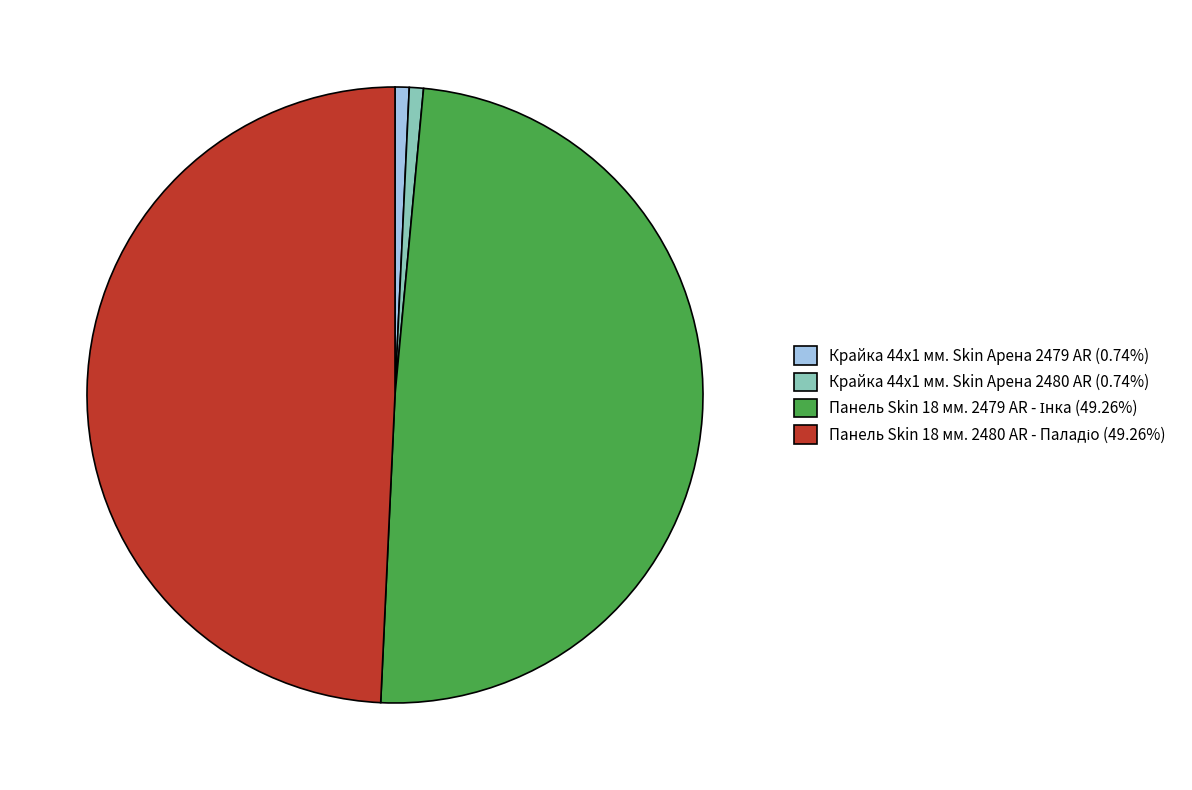

The Крайка 44x1 мм. Skin Арена 2480 AR slice represents 9% of the pie. True or false?

False